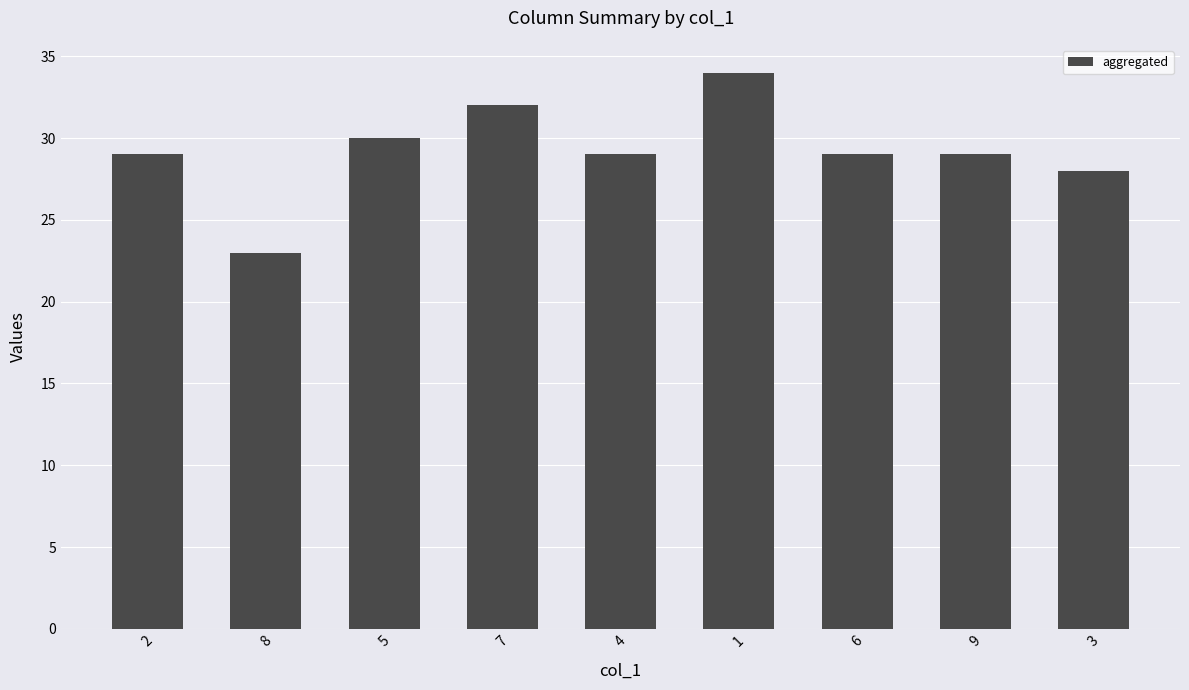

How many data points does each series have?

9